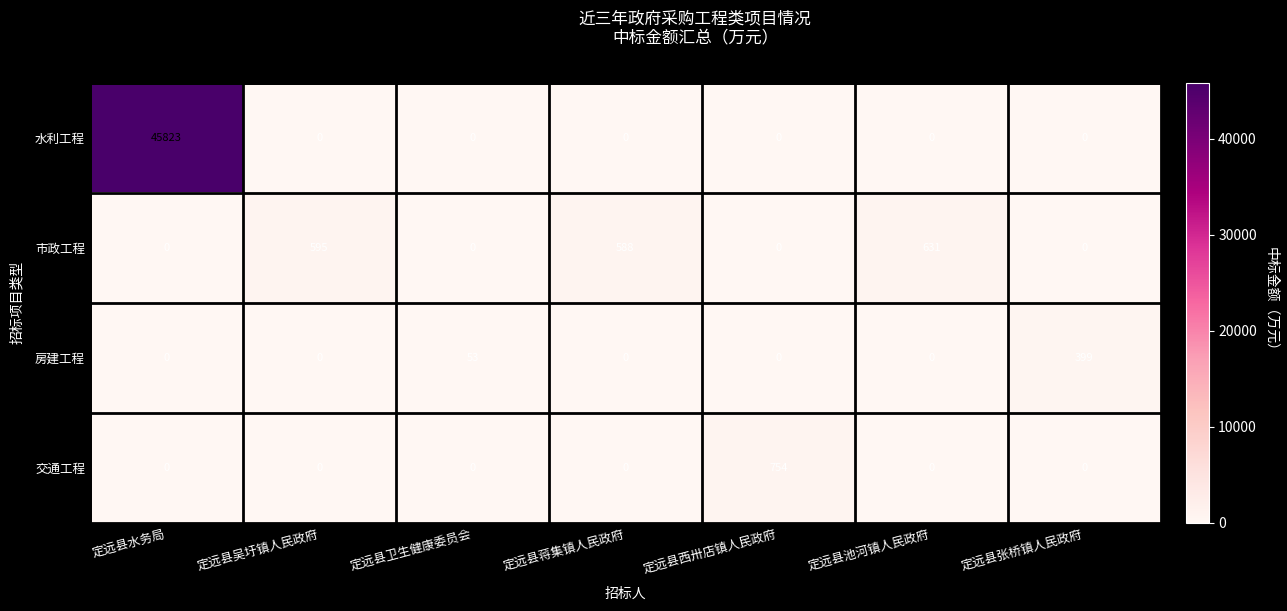

What is the difference between the highest and lowest values at 定远县蒋集镇人民政府?

588